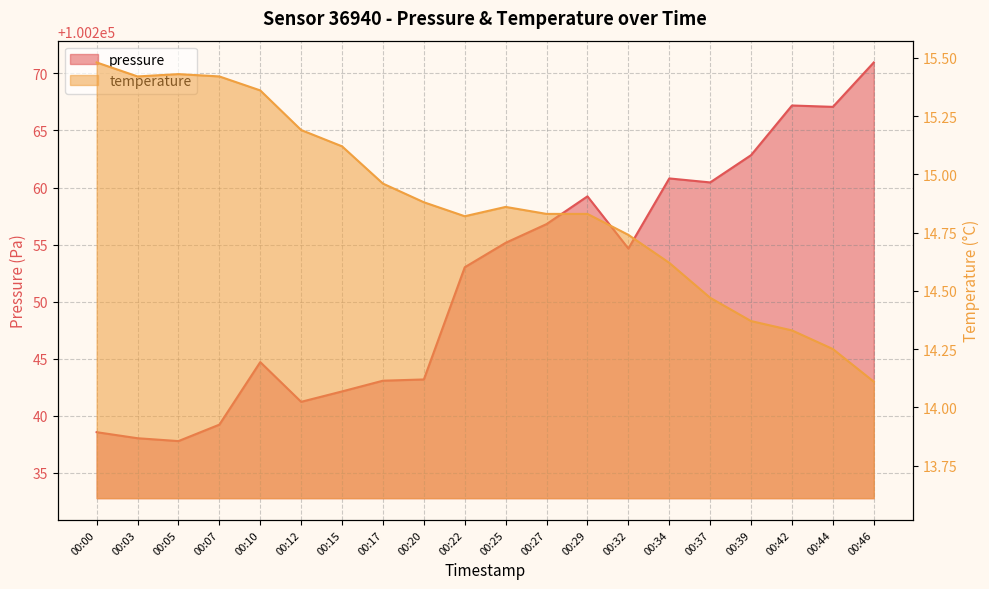

Which has a higher value, 00:34 or 00:20?

00:34